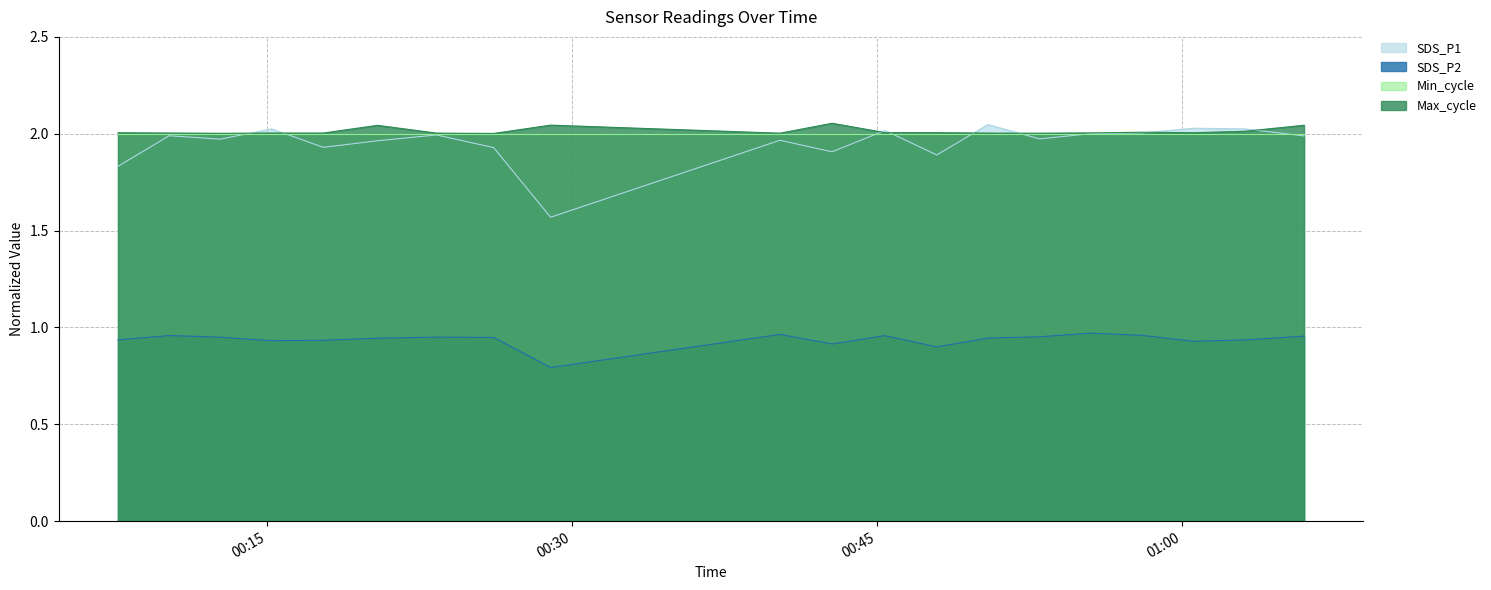

The value of SDS_P2 at 2022/01/26 00:47:57 is 0.9. True or false?

True